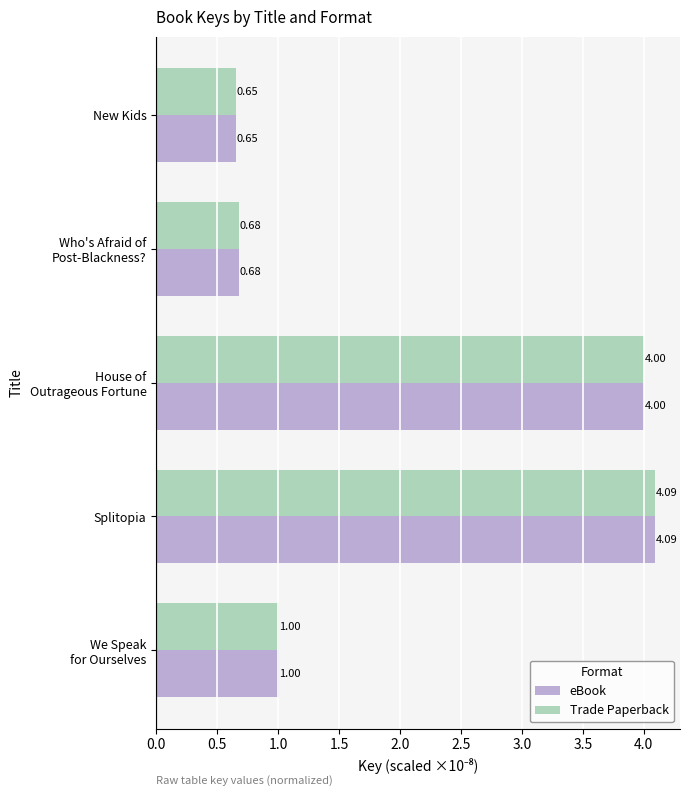

What is the total value across all series at Splitopia?

8.2